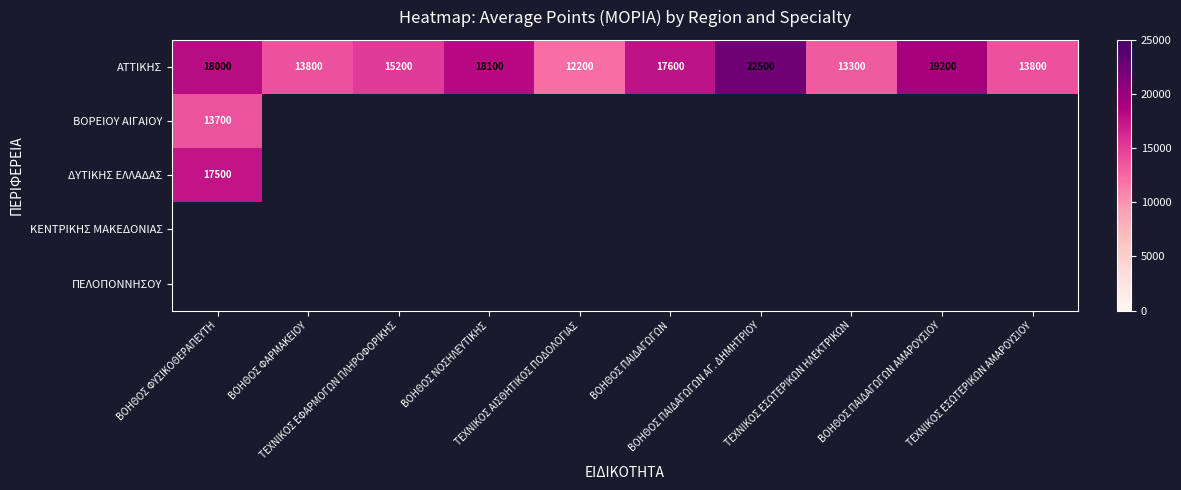

Between ΒΟΗΘΟΣ ΦΥΣΙΚΟΘΕΡΑΠΕΥΤΗ and ΒΟΗΘΟΣ ΦΑΡΜΑΚΕΙΟΥ, which is larger?

ΒΟΗΘΟΣ ΦΥΣΙΚΟΘΕΡΑΠΕΥΤΗ